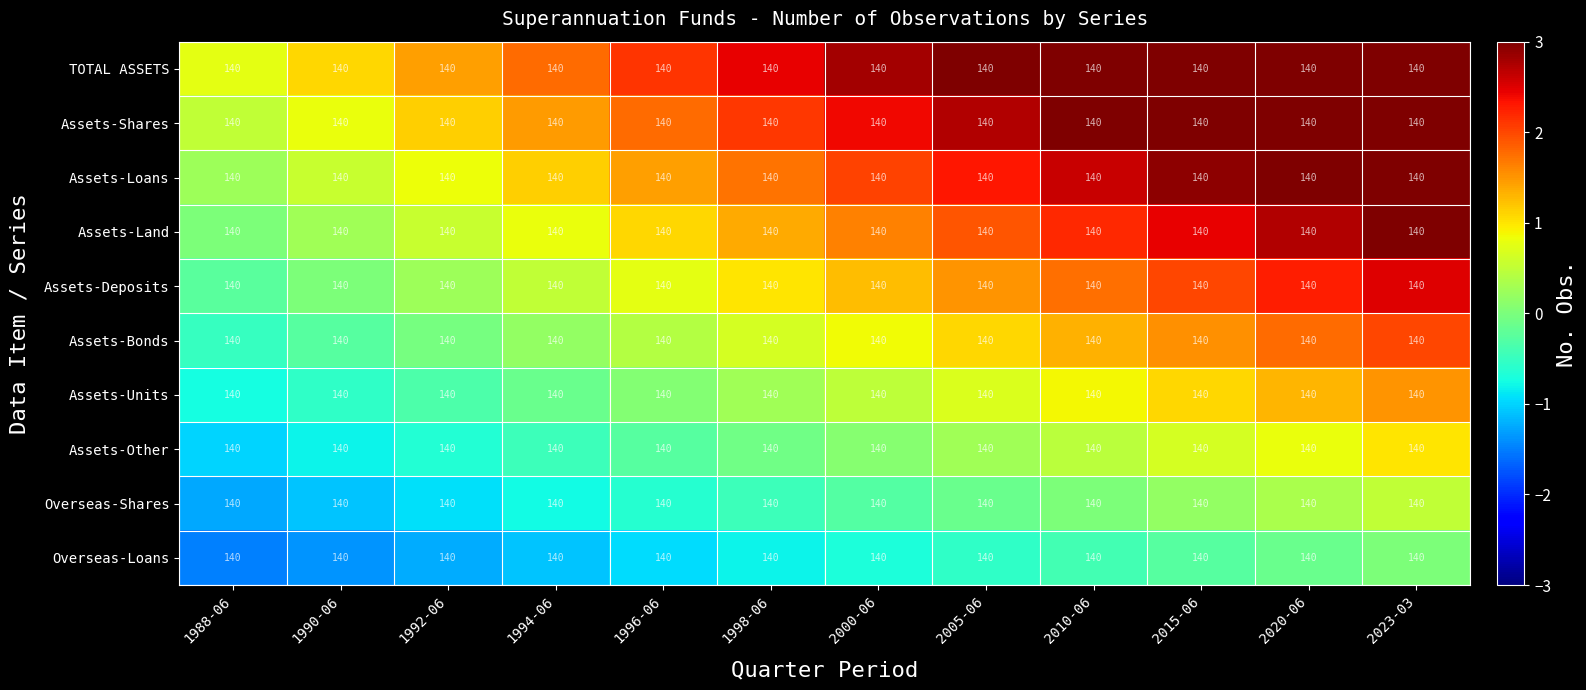

Read the Assets-Land value at 1990-06.

0.3